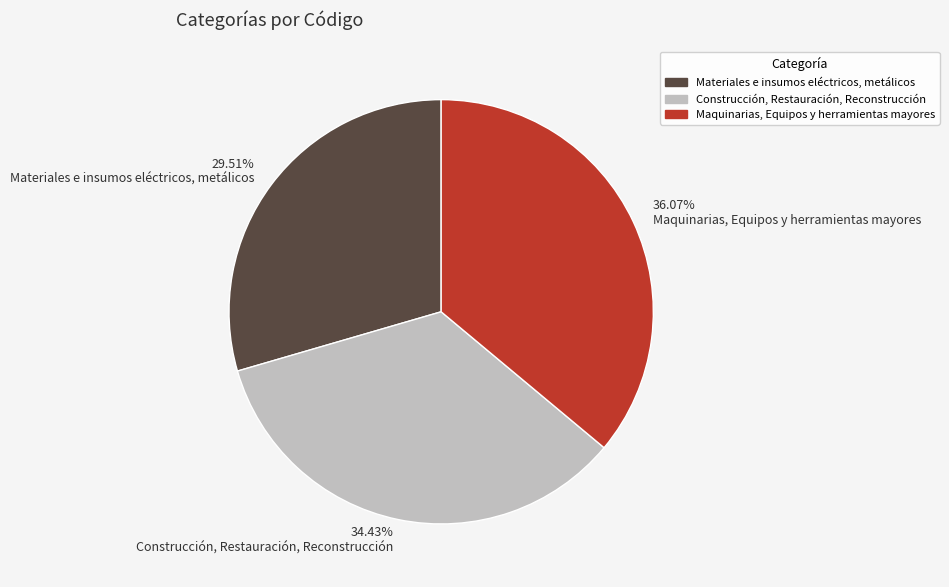

What is the ratio of the value at 34.43% Construcción, Restauración, Reconstrucción to the value at 29.51% Materiales e insumos eléctricos, metálicos?

1.2